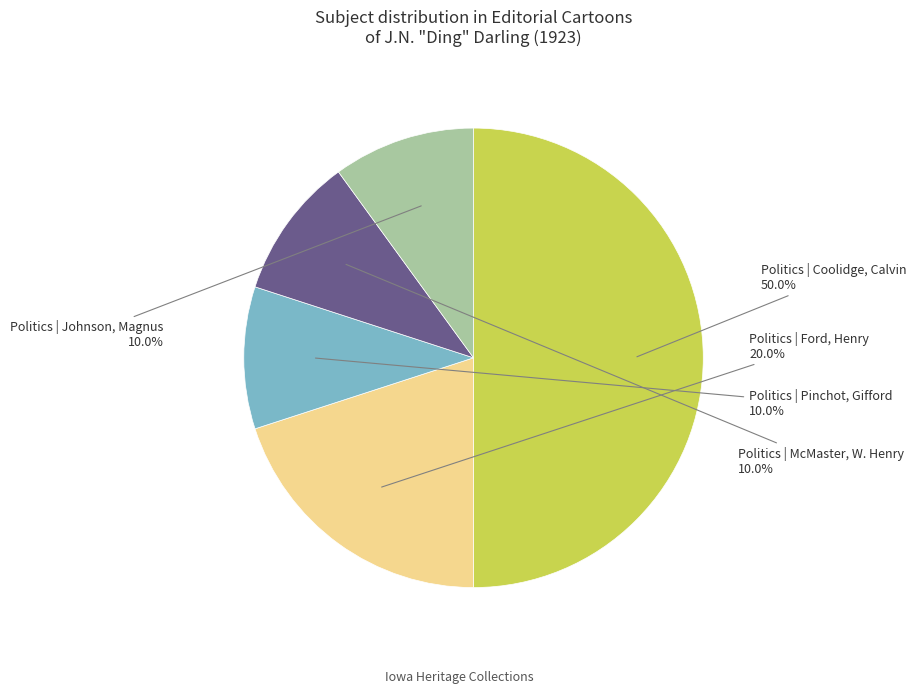

To the nearest percent, what is the difference between the largest and smallest slice percentages?

40%